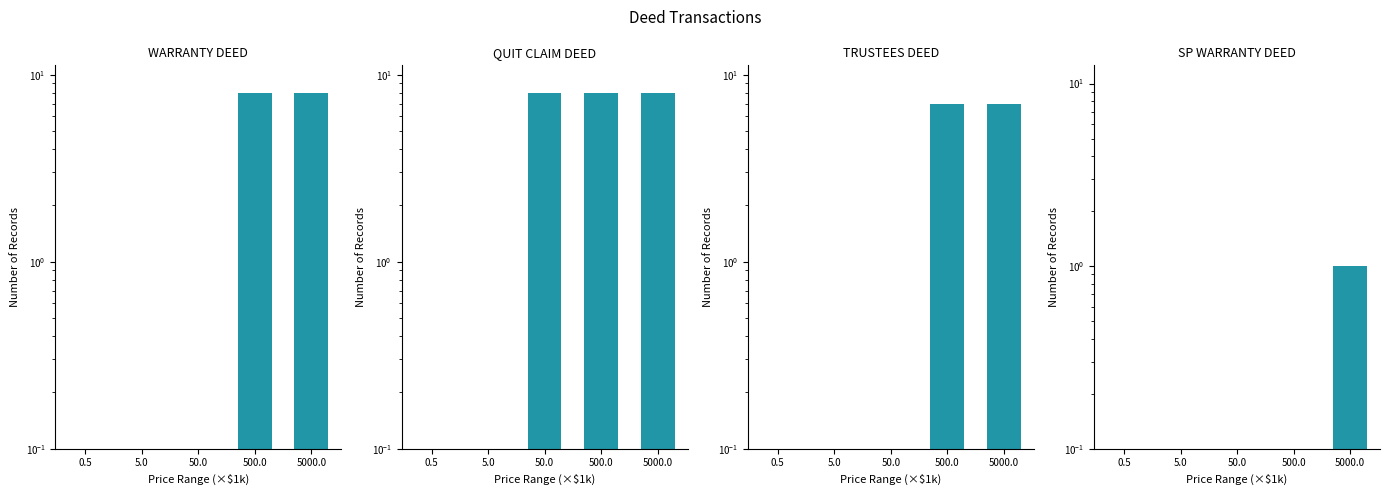

True or false: QUIT CLAIM DEED has a value of 2 at 5000.0.

False